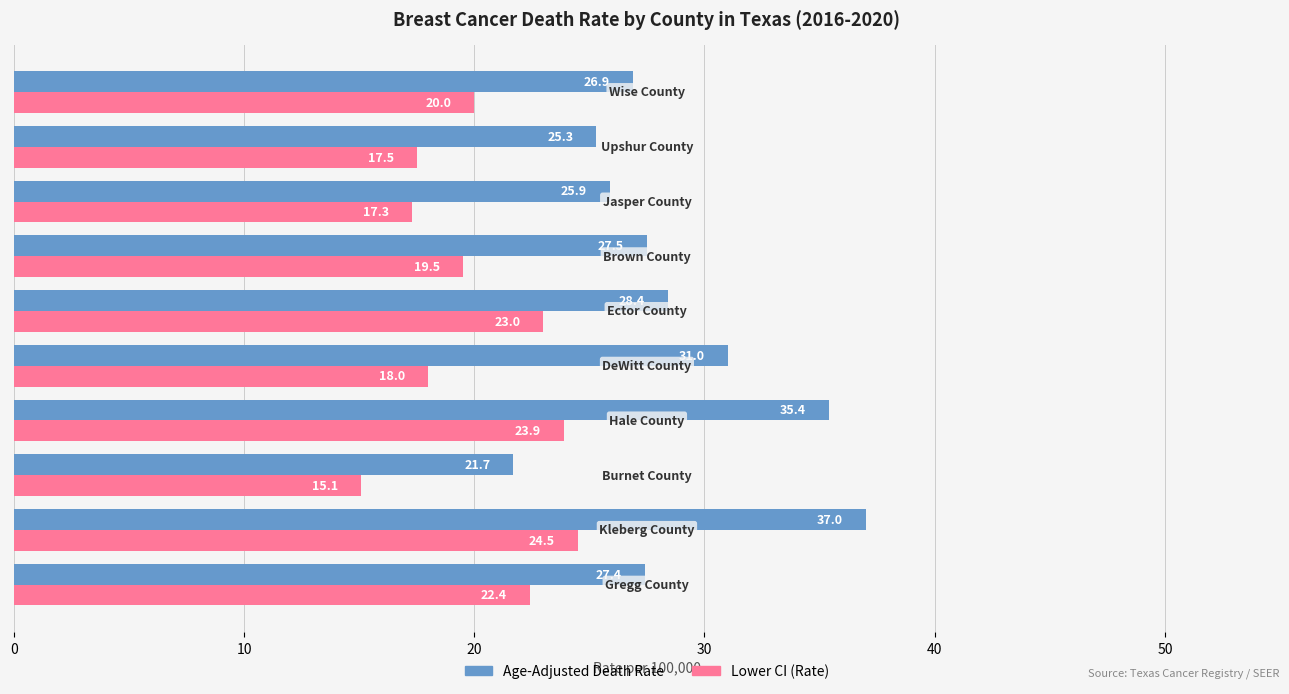

What are all the series names shown in the legend?

Age-Adjusted Death Rate, Lower CI (Rate)